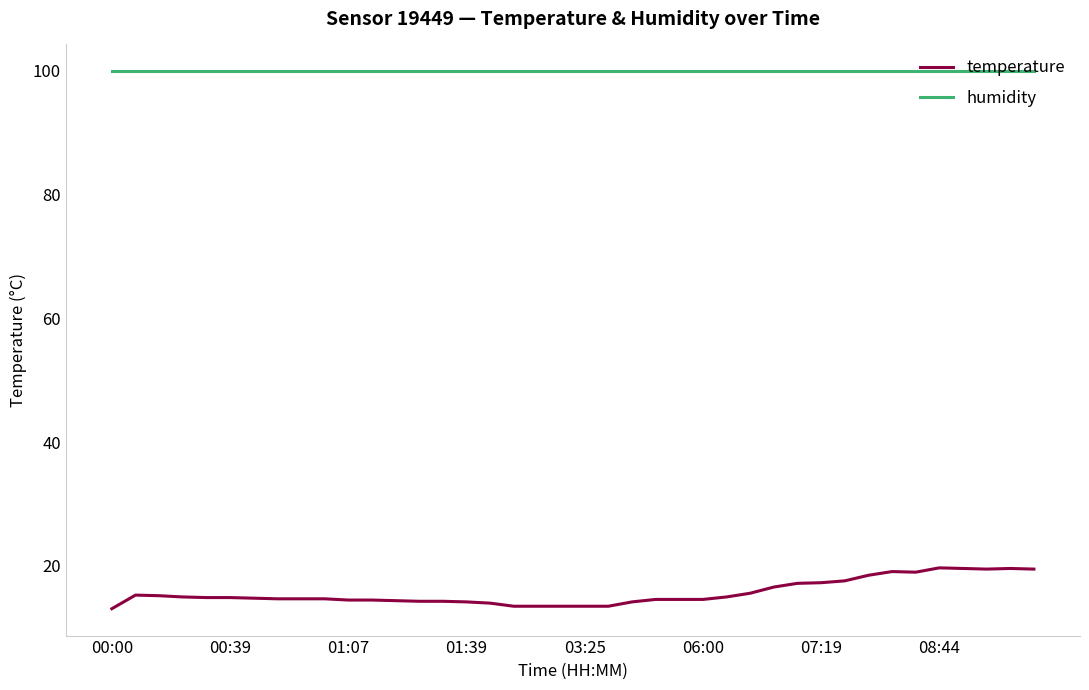

What is the highest value of the temperature series?

19.7